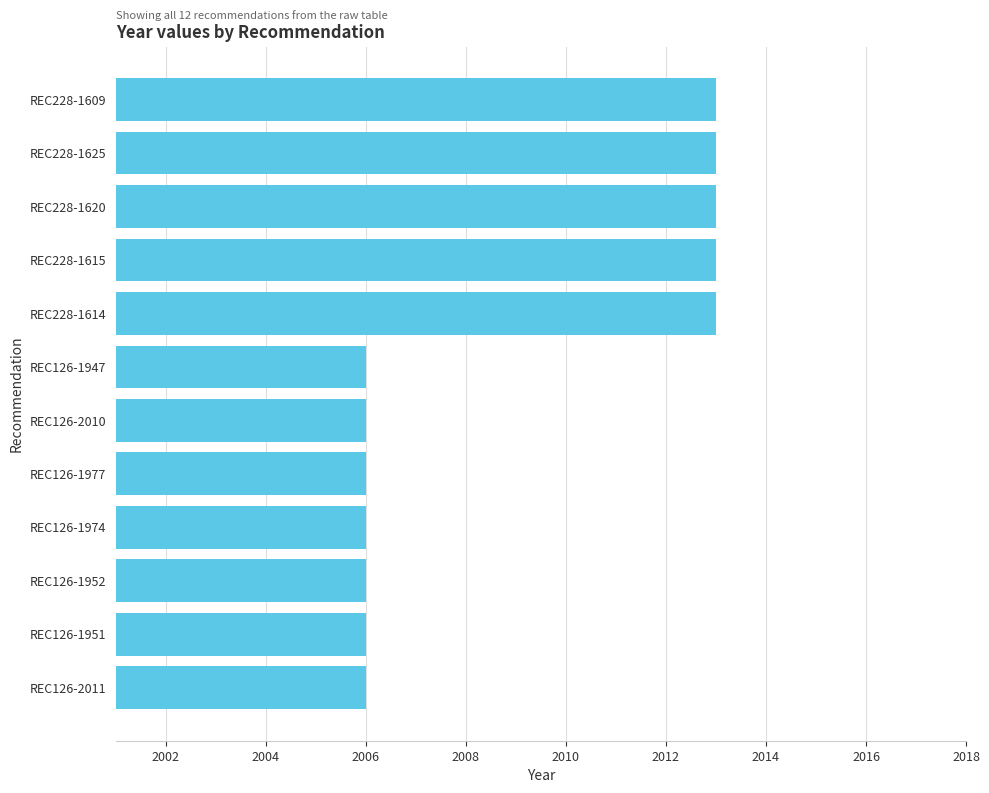

Reading top to bottom, list all the values displayed in this chart.

2013	2013	2013	2013	2013	2006	2006	2006	2006	2006	2006	2006